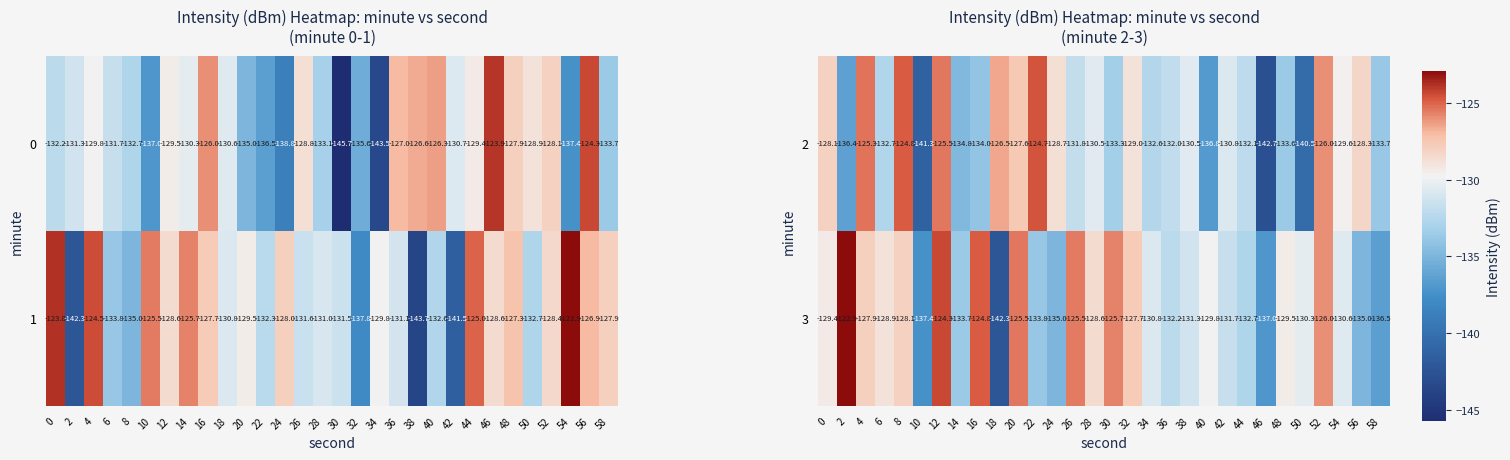

What is the spread (max minus min) of values at 38?

0.8